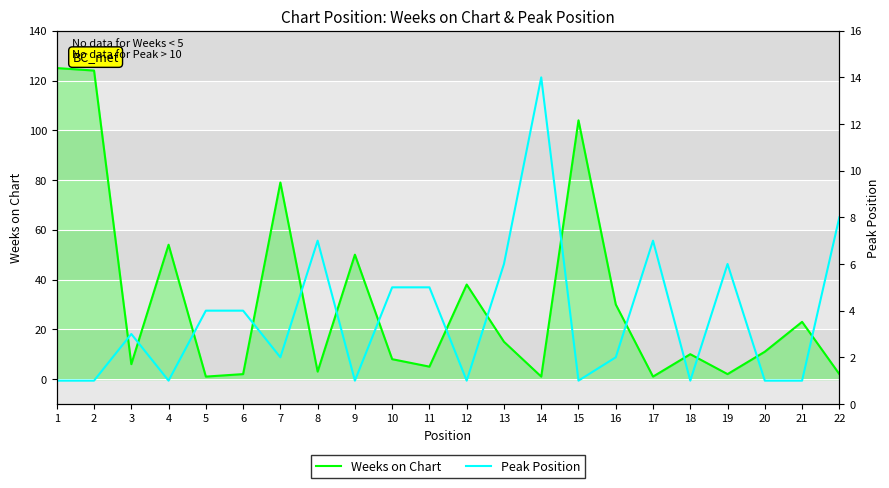

What is the smallest value displayed?

1